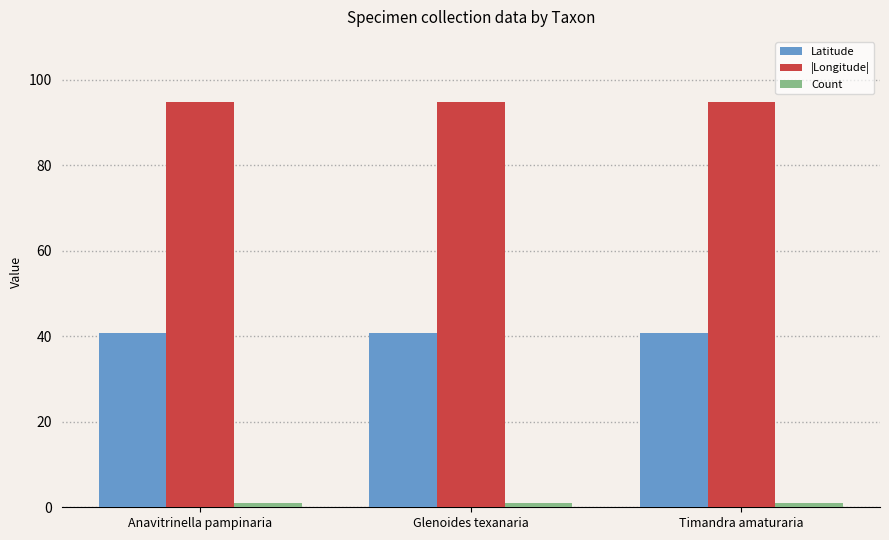

True or false: |Longitude| has a value of 60.0 at Timandra amaturaria.

False